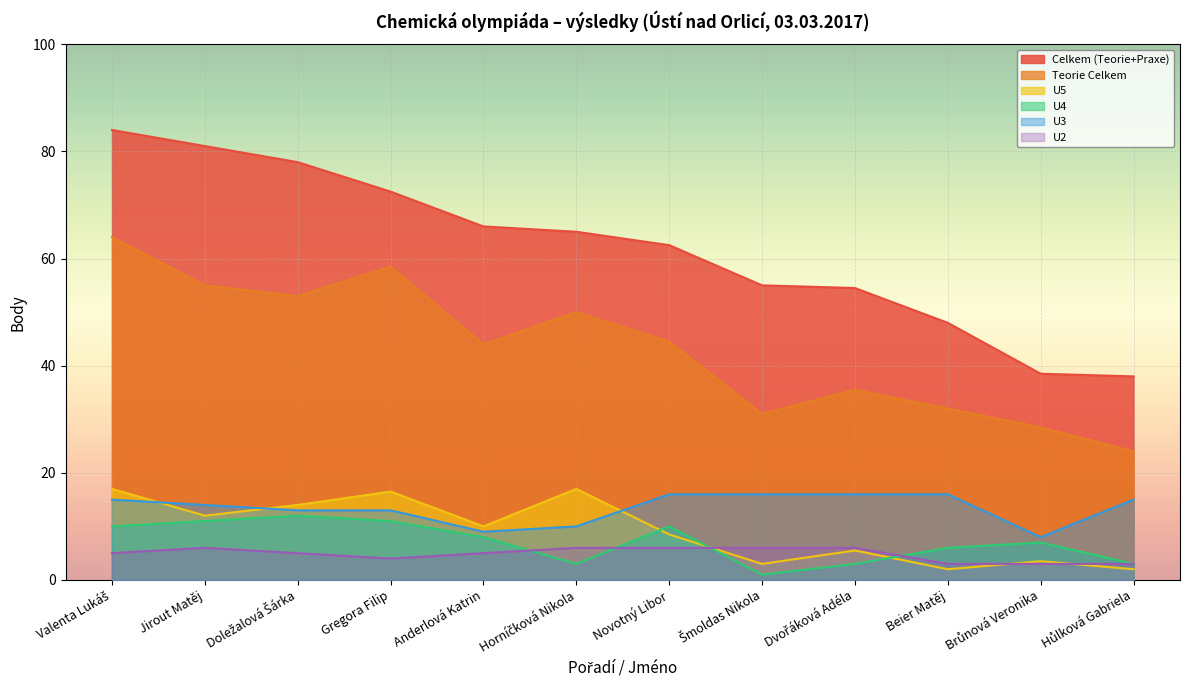

How many interior local valleys does the U4 series have?

2